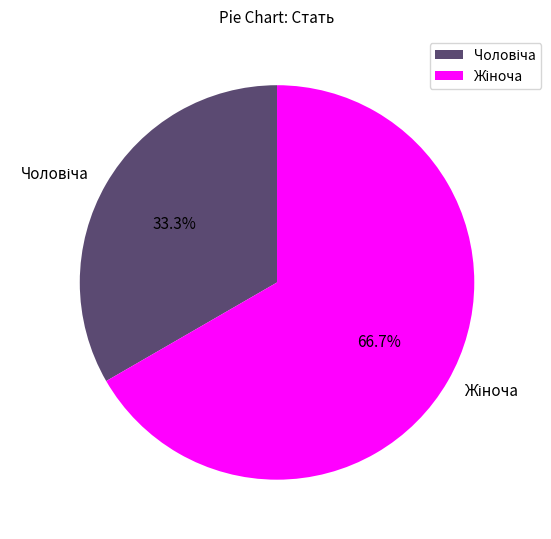

Combined, what portion of the pie is Жіноча and Чоловіча?

100.0%